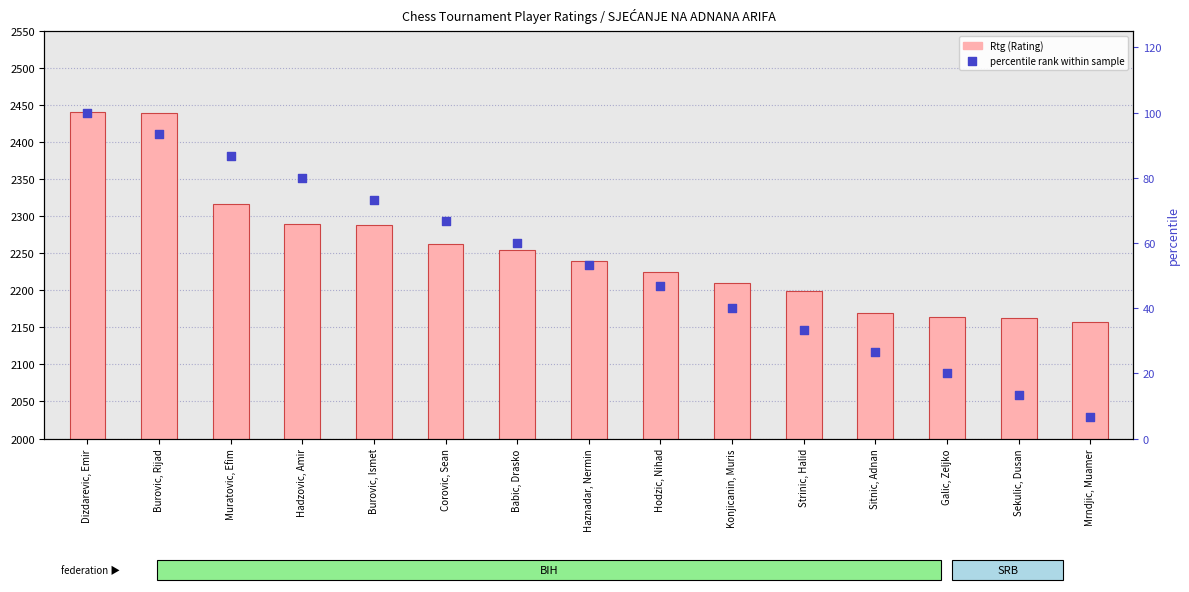

At which category is the sum across all series the highest?

Dizdarevic, Emir